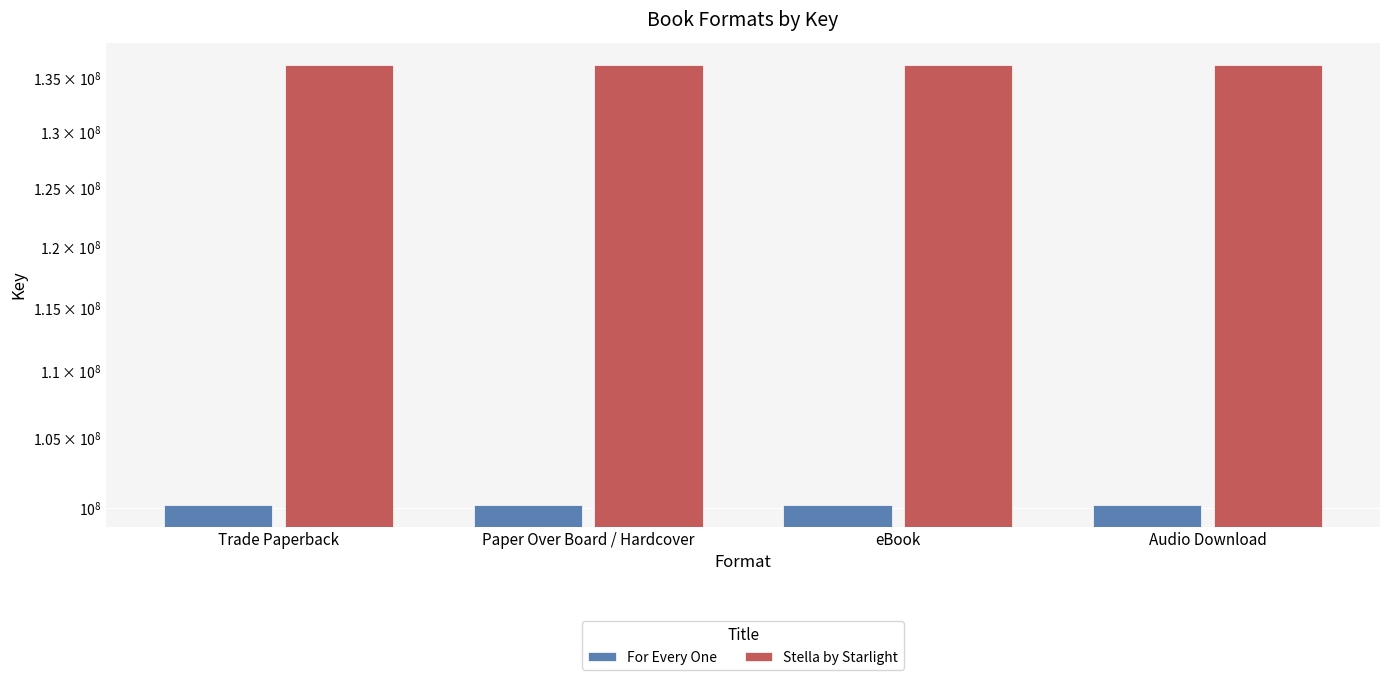

Between Trade Paperback and Paper Over Board / Hardcover, which series saw the biggest shift?

For Every One